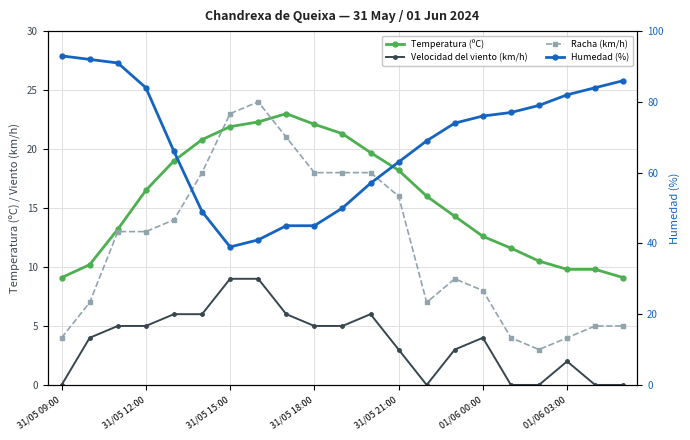

Is the value of Racha (km/h) at 9 greater than the value of Velocidad del viento (km/h) at 17?

Yes